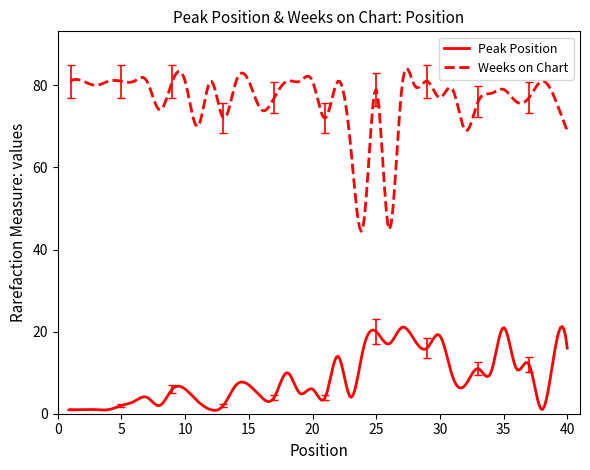

How many distinct data groups are displayed?

2